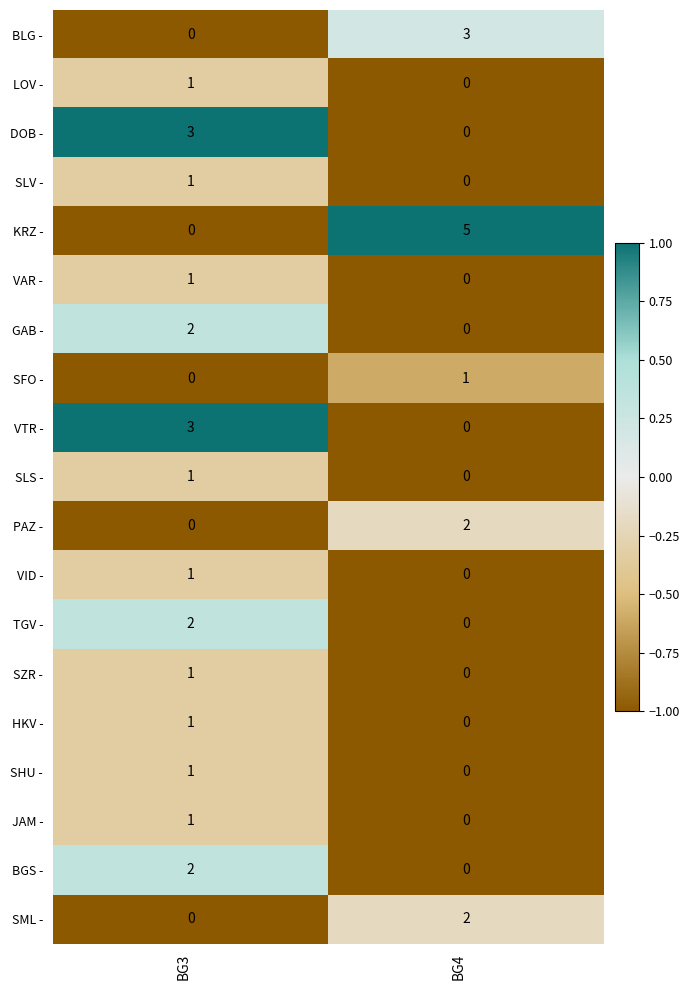

What is the difference between the KRZ - values at BG3 and BG4?

5